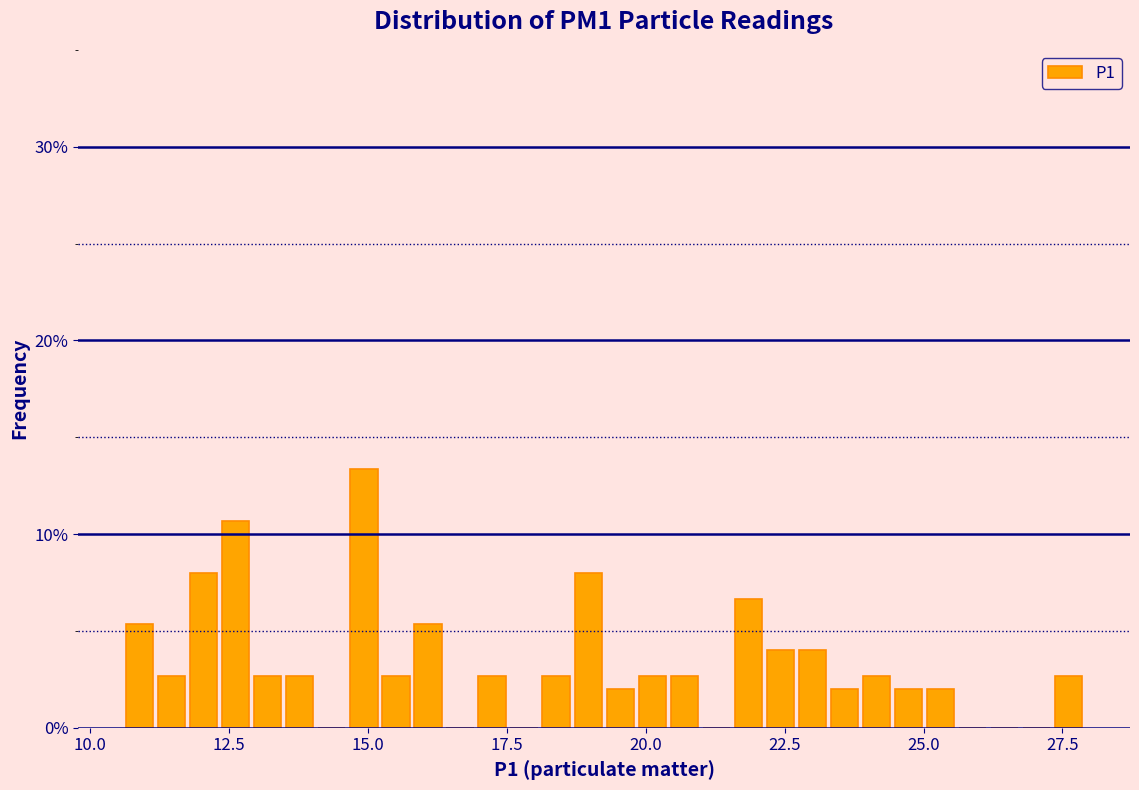

Read against the x-axis, roughly where is the centre of the tallest bar?

15.0